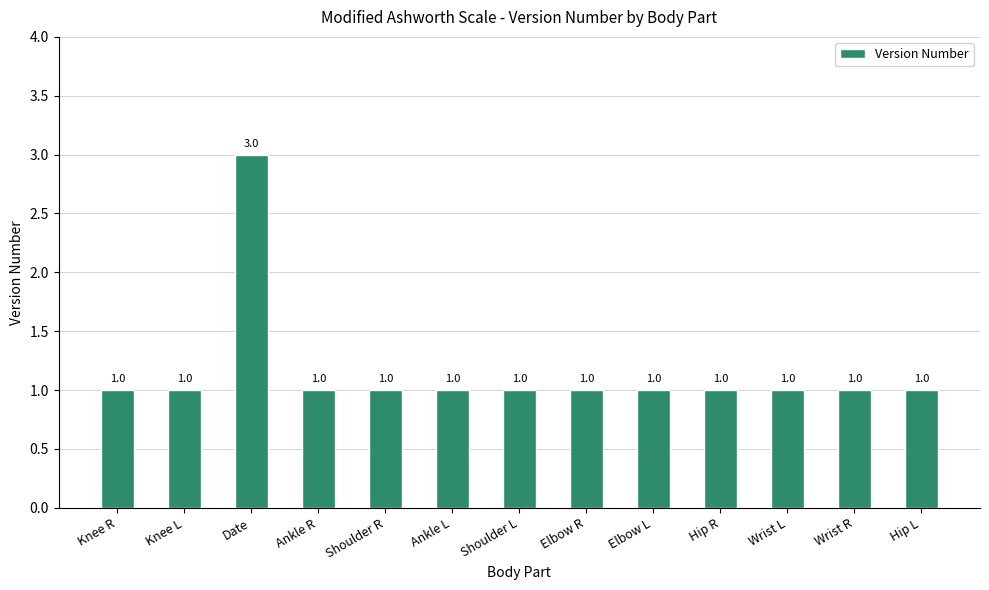

Approximately how many times larger is the value at Knee R compared to Hip L?

1.0